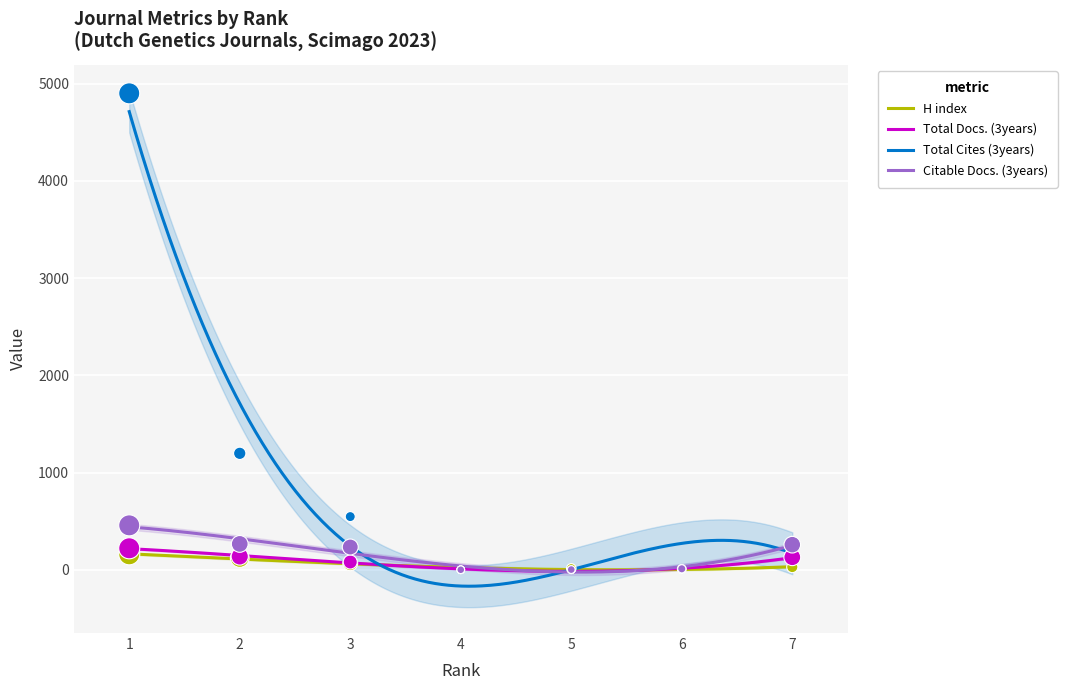

At how many categories does at least one series exceed 4547?

1